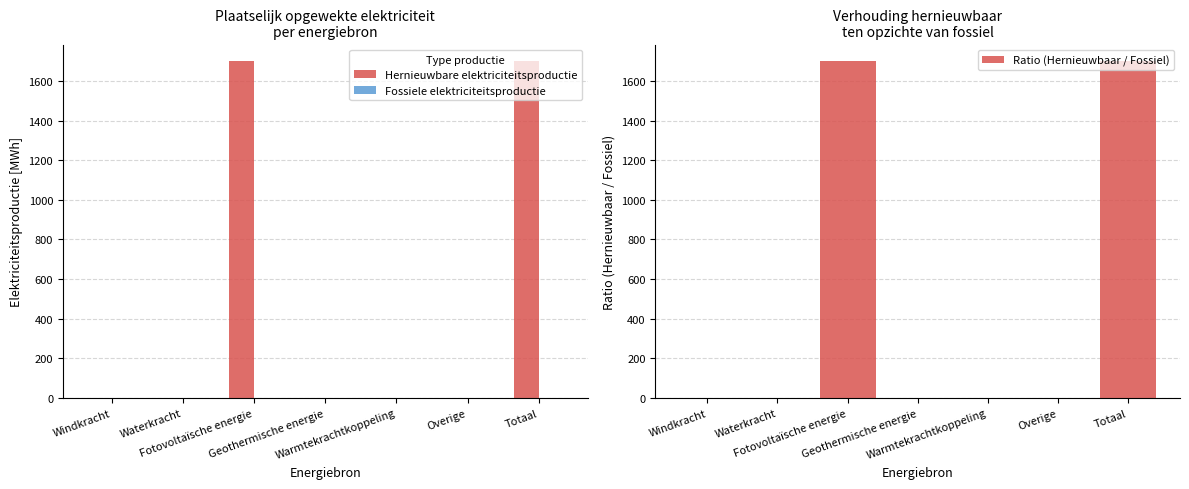

Reading left to right, what are all the values shown in this chart?

Hernieuwbare elektriciteitsproductie: Windkracht=0.0	Waterkracht=0.0	Fotovoltaïsche energie=1698.8	Geothermische energie=0.0	Warmtekrachtkoppeling=0.0	Overige=0.0	Totaal=1698.8
Fossiele elektriciteitsproductie: Windkracht=0.0	Waterkracht=0.0	Fotovoltaïsche energie=0.0	Geothermische energie=0.0	Warmtekrachtkoppeling=0.0	Overige=0.0	Totaal=0.0
Ratio (Hernieuwbaar / Fossiel): Windkracht=0.0	Waterkracht=0.0	Fotovoltaïsche energie=1698.8	Geothermische energie=0.0	Warmtekrachtkoppeling=0.0	Overige=0.0	Totaal=1698.8